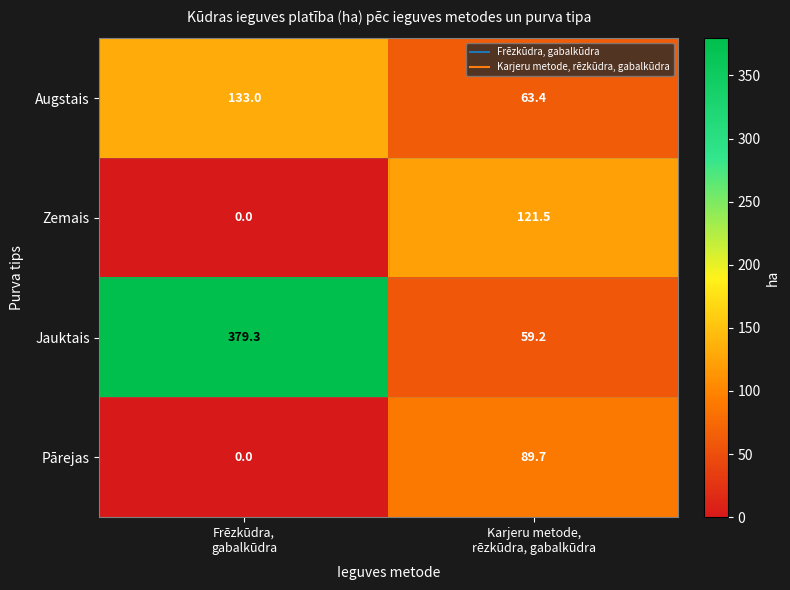

What is the average value of the Zemais series?

60.8